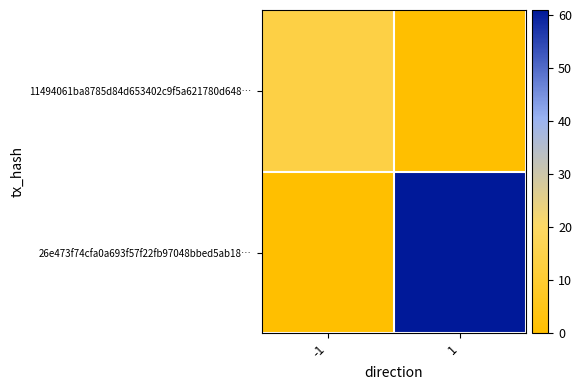

Reading left to right, what are all the values shown in this chart?

11494061ba8785d84d653402c9f5a621780d648…: -1=14	1=0
26e473f74cfa0a693f57f22fb97048bbed5ab18…: -1=0	1=61